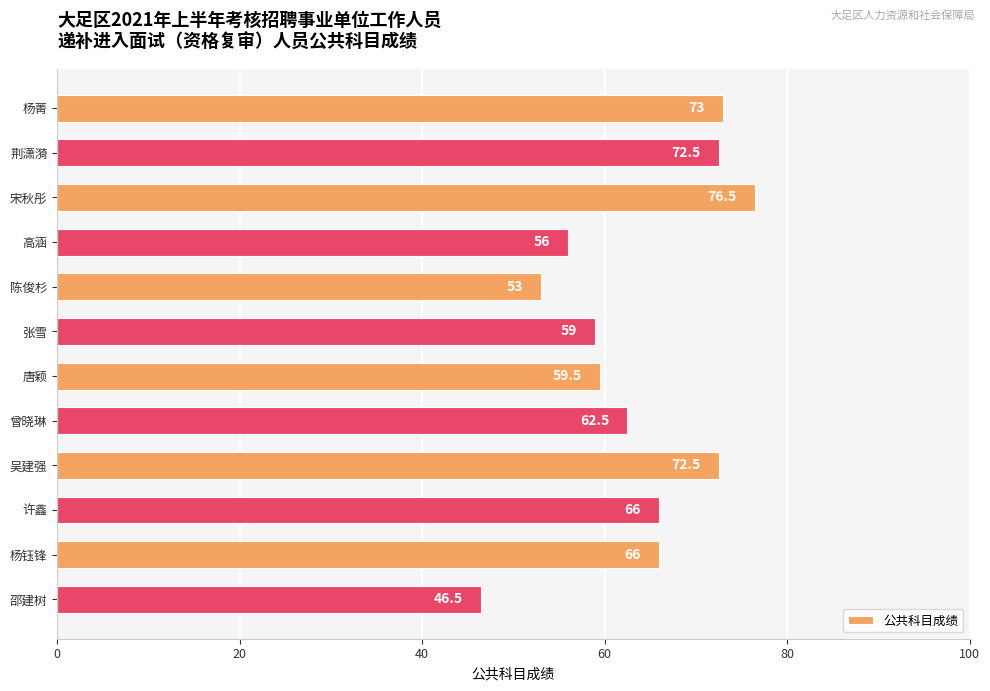

At which label is the value closest to 61?

唐颖